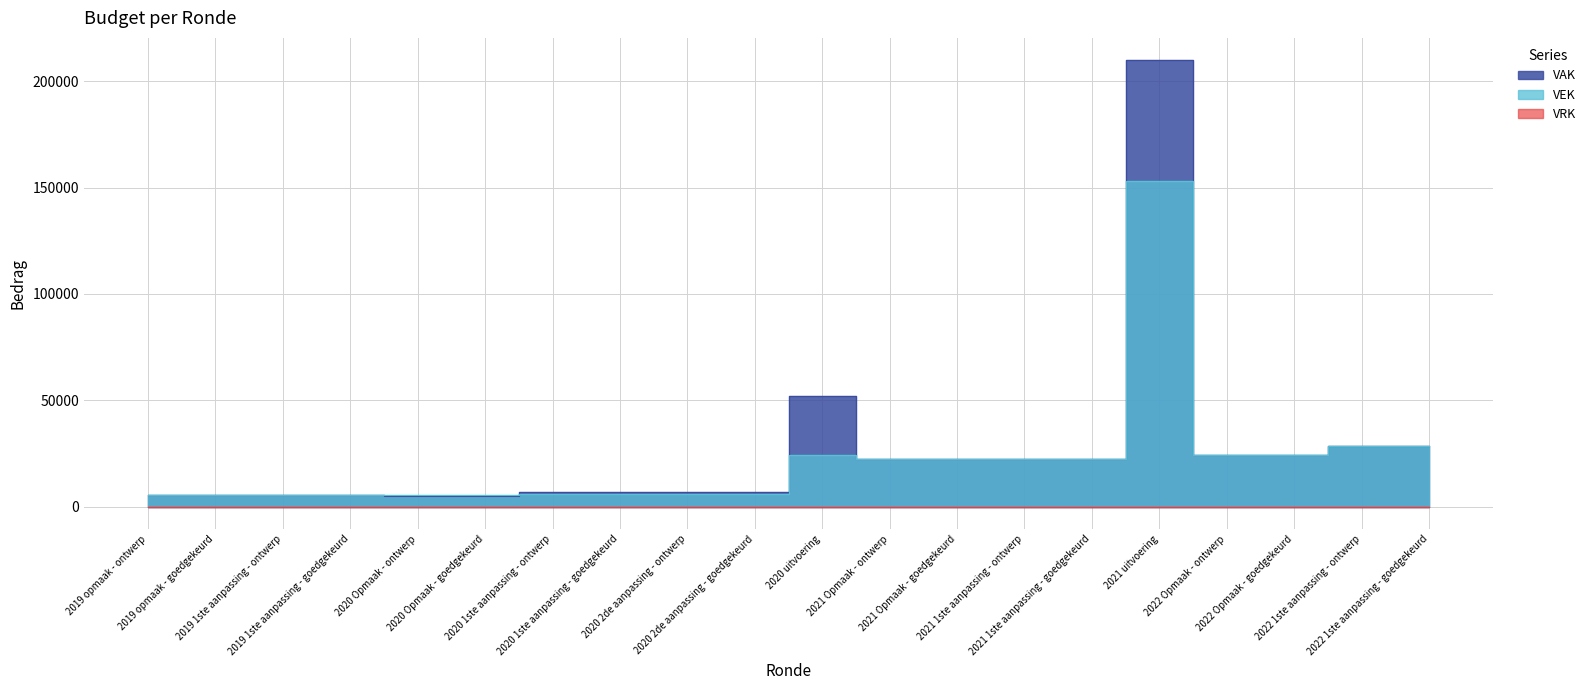

Is it true that VAK equals 6690 at 2020 2de aanpassing - goedgekeurd?

True